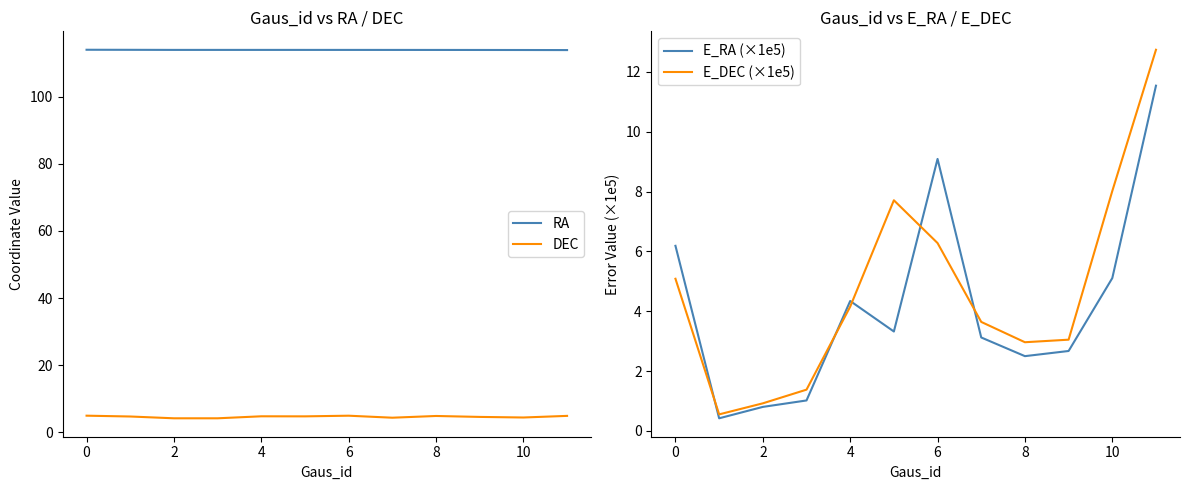

What are all the series names shown in the legend?

RA, DEC, E_RA (×1e5), E_DEC (×1e5)